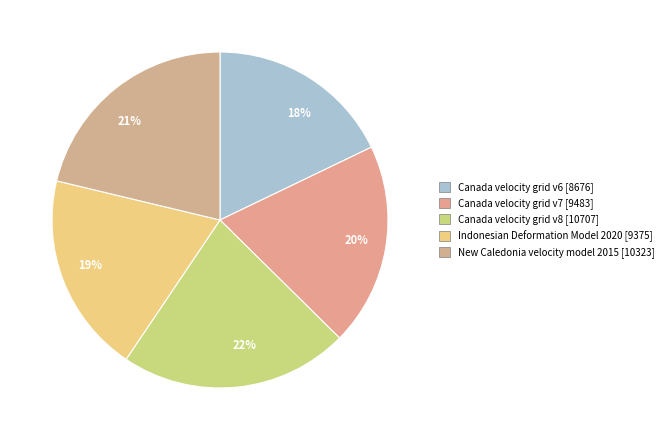

How many segments does this pie chart have?

5